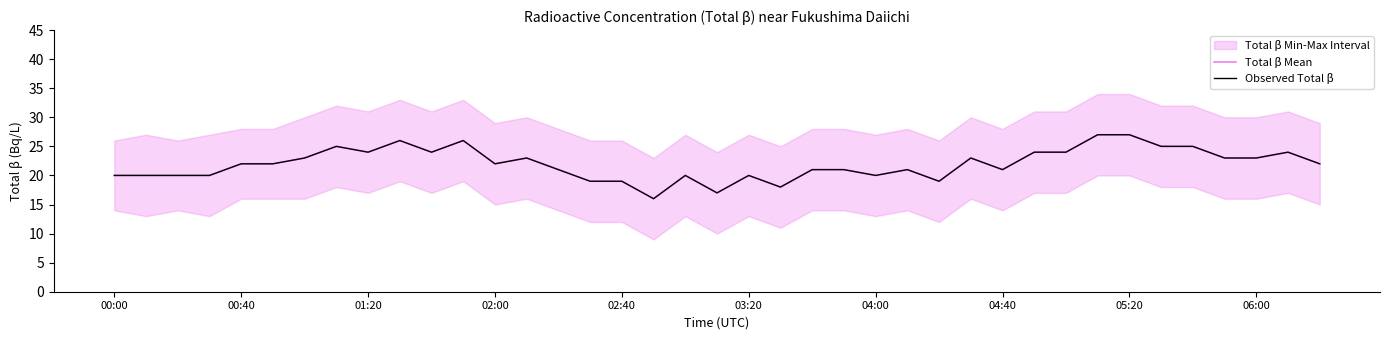

Which series has the largest total across all categories?

Total β Mean